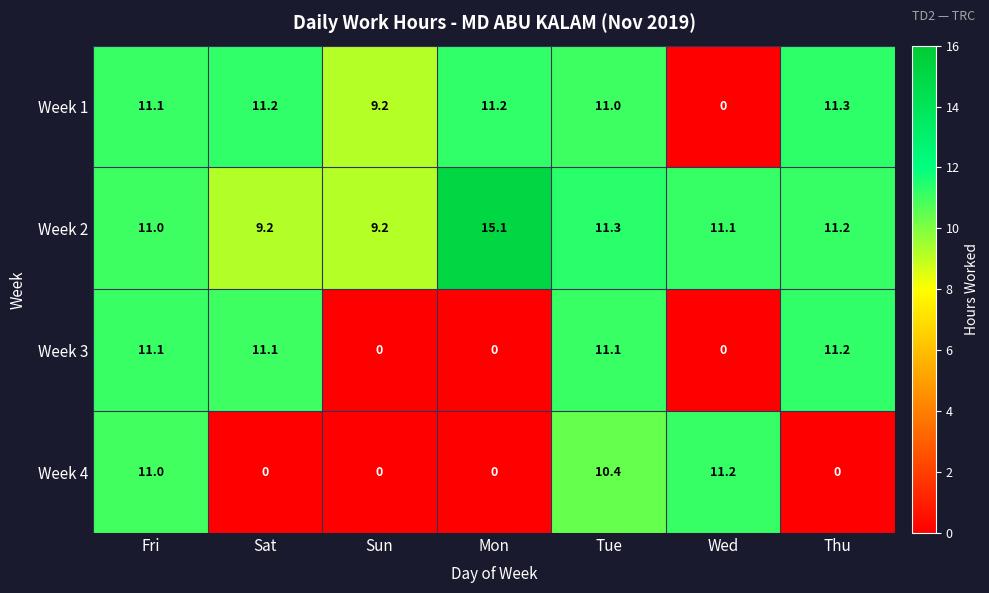

At how many categories does at least one series exceed 9?

7